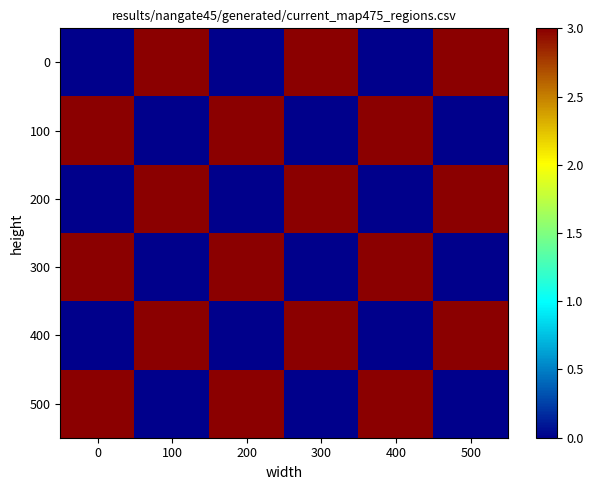

Reading right to left, list all the values displayed in this chart.

0: 500=3	400=0	300=3	200=0	100=3	0=0
100: 500=0	400=3	300=0	200=3	100=0	0=3
200: 500=3	400=0	300=3	200=0	100=3	0=0
300: 500=0	400=3	300=0	200=3	100=0	0=3
400: 500=3	400=0	300=3	200=0	100=3	0=0
500: 500=0	400=3	300=0	200=3	100=0	0=3